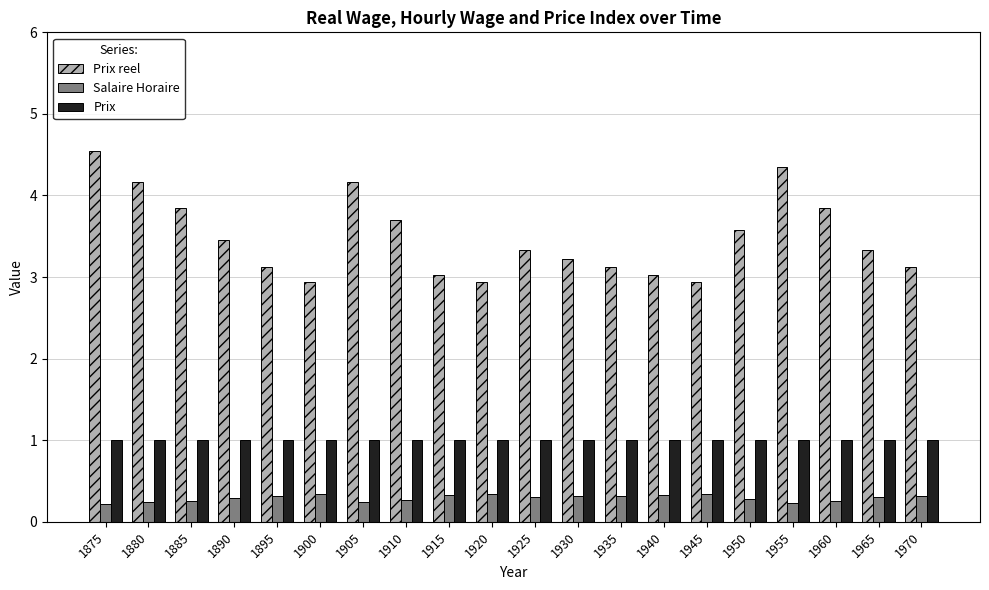

The value of Prix at 1945 is 1.5. True or false?

False